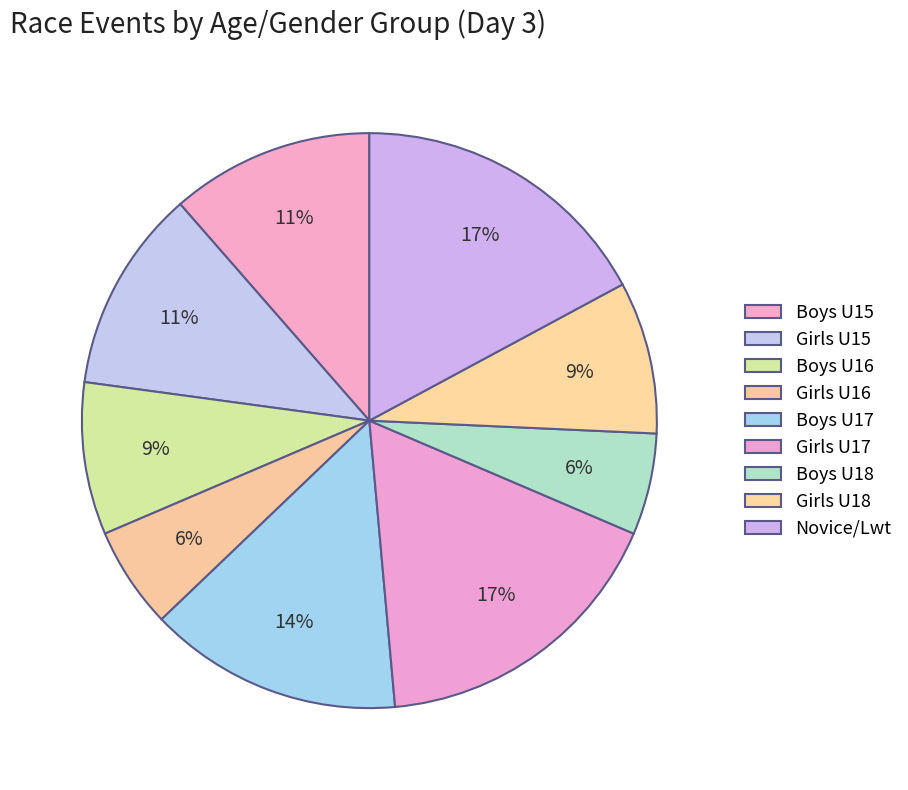

Does Boys U15 account for over 50% of the chart?

No